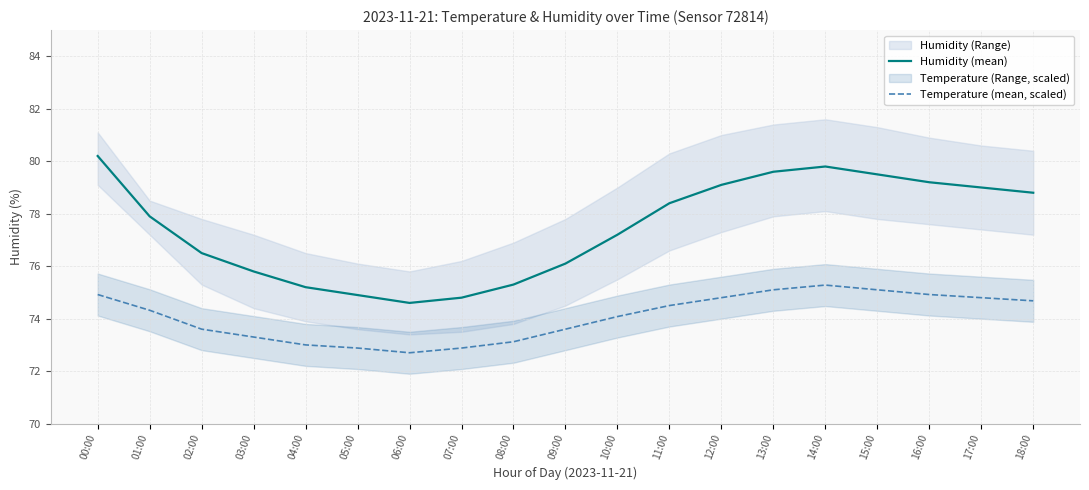

What value does the Humidity (mean) series have at 12:00?

79.1